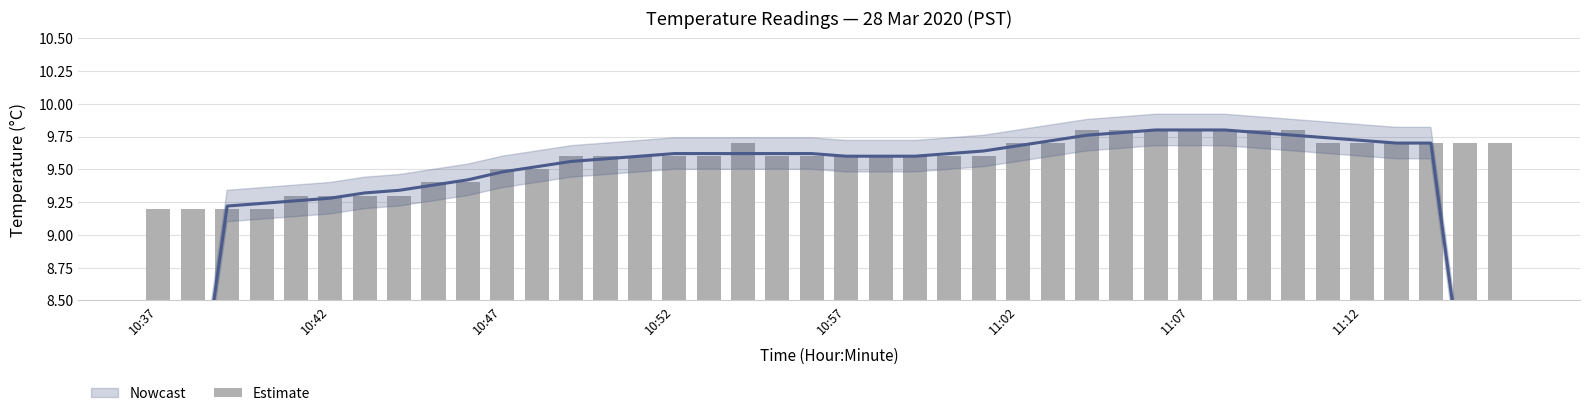

What is the smallest value displayed?

9.2